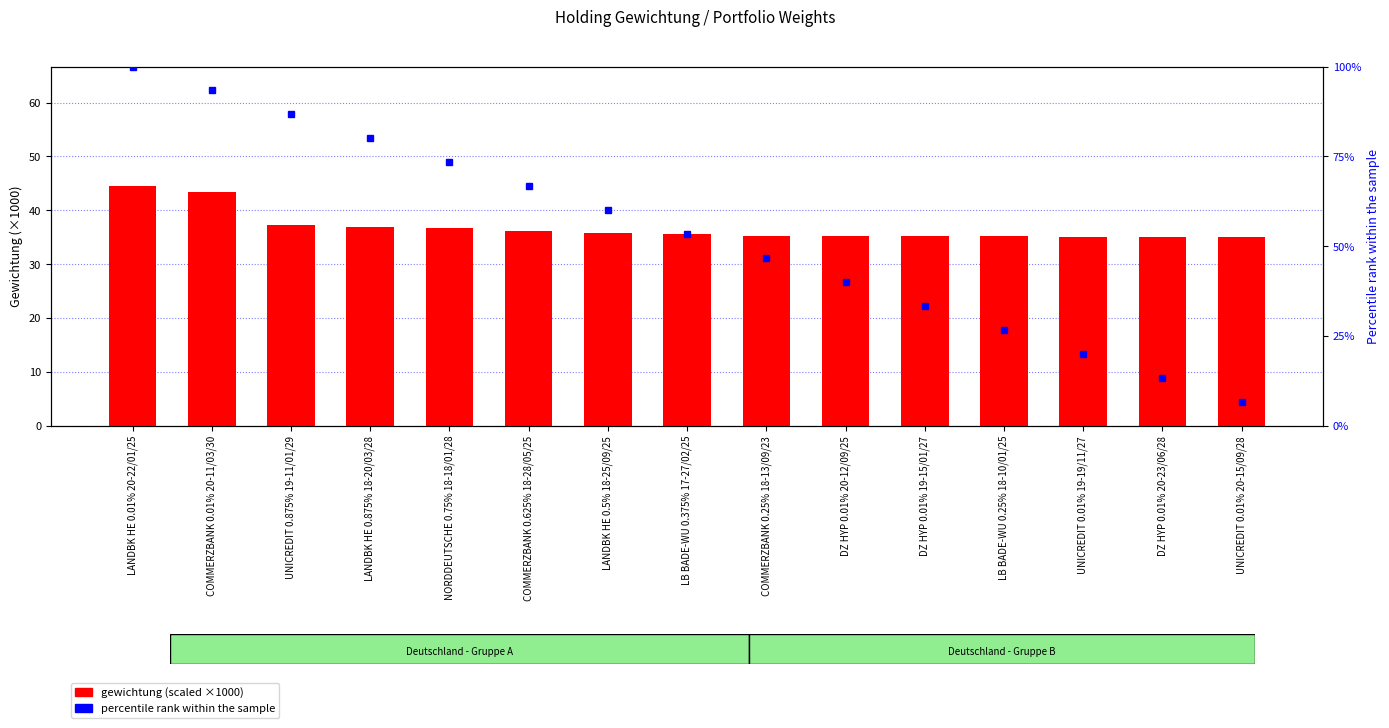

Which series has the largest range (max minus min)?

percentile rank within the sample